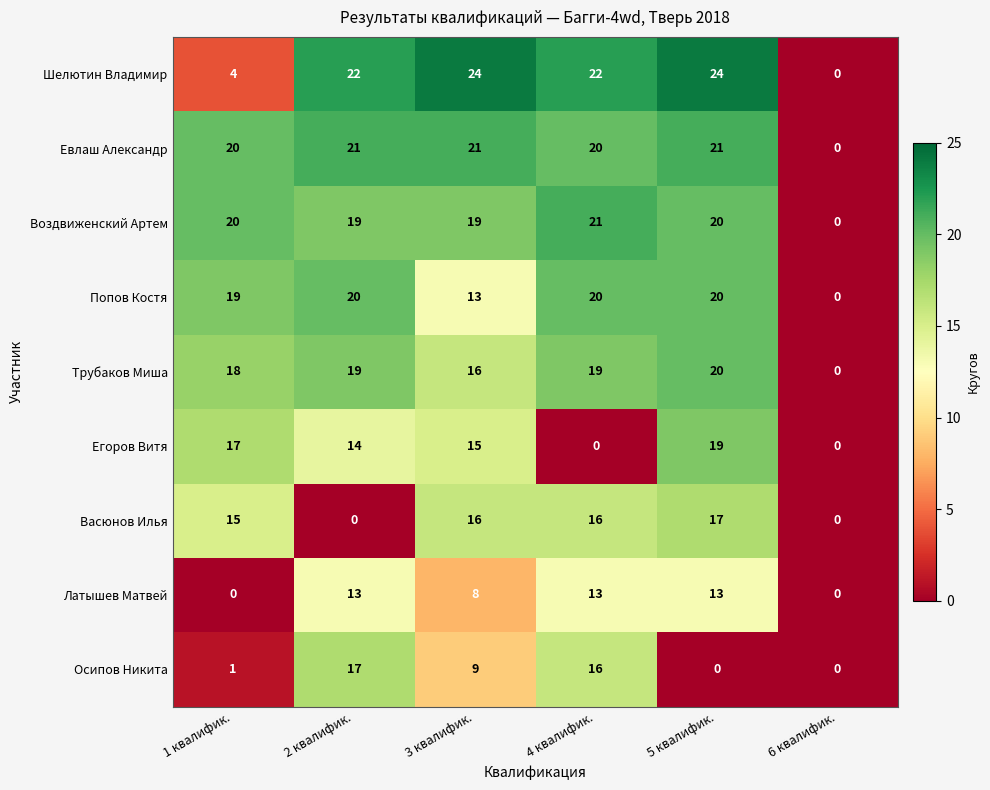

What is the maximum value shown in the chart?

24